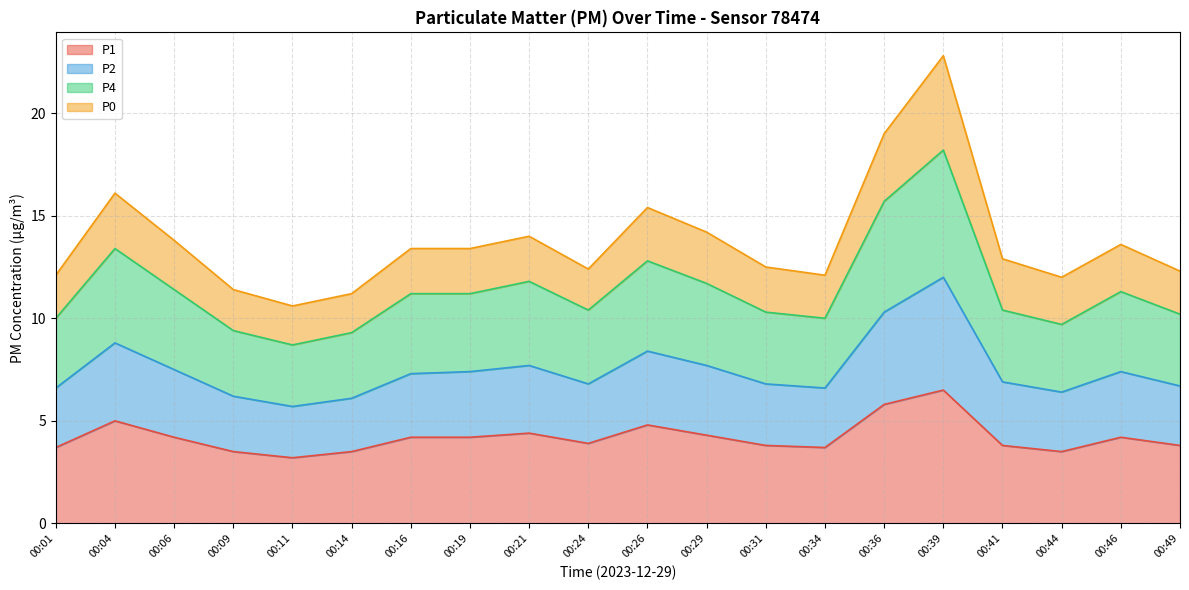

At which label does P1 reach its minimum?

00:11